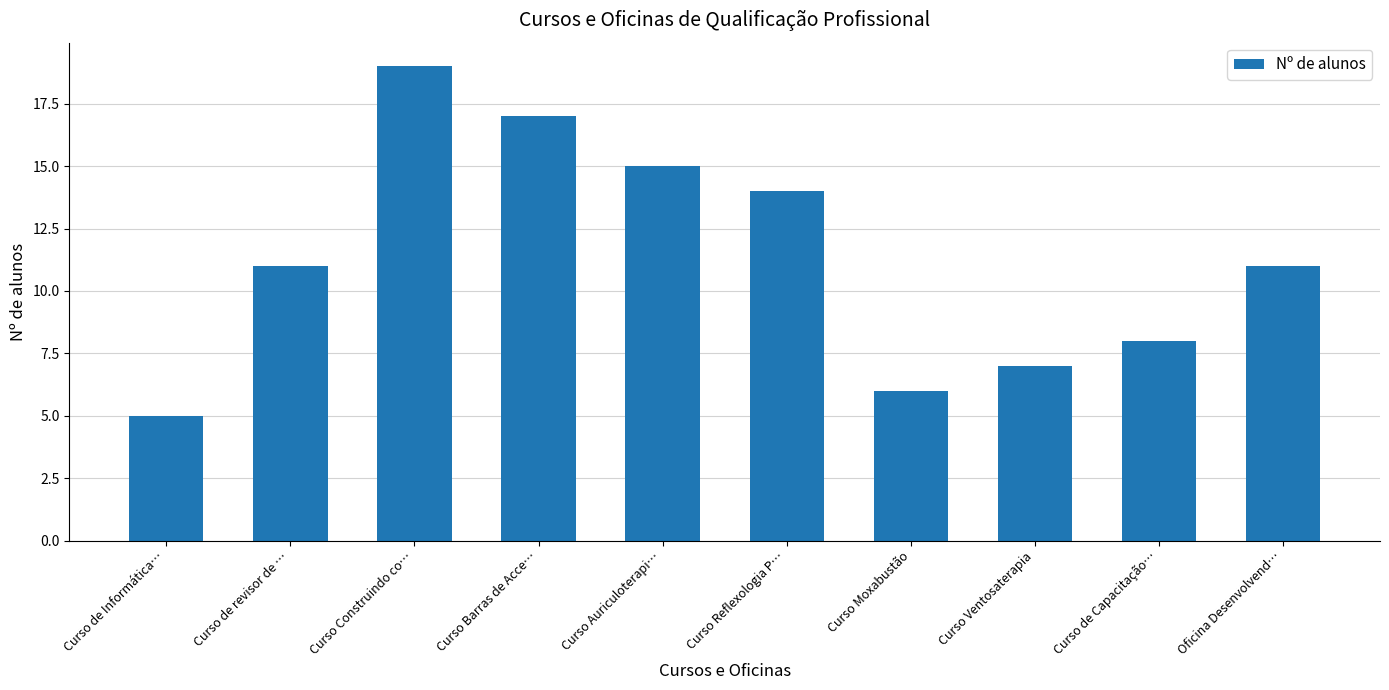

How many bars are there in total?

10